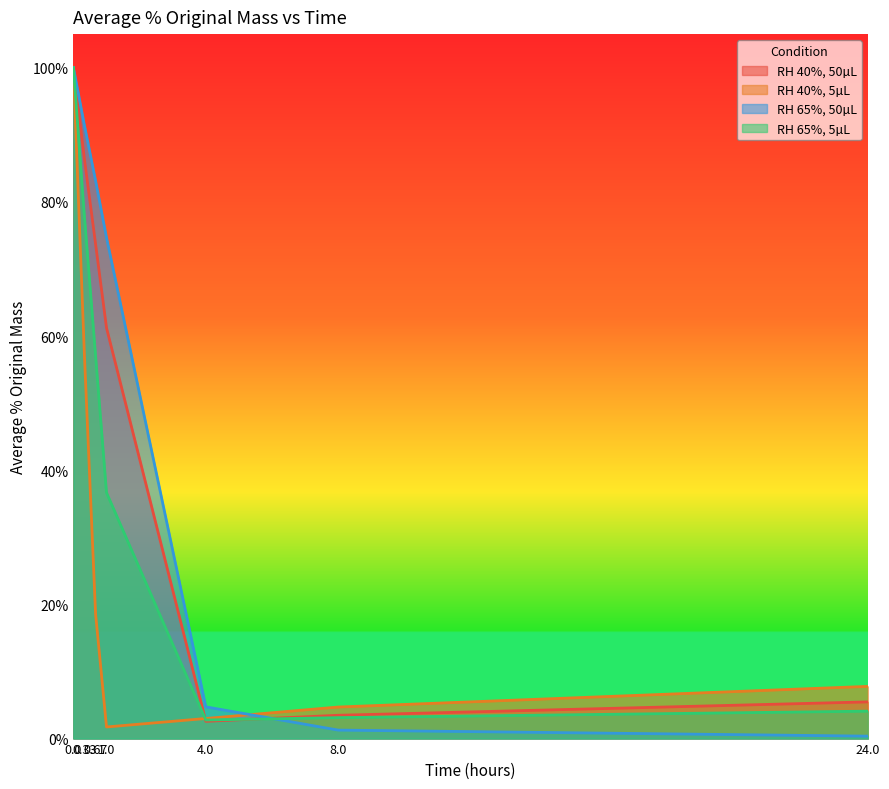

At which label does RH65_Vol5 reach its minimum?

4